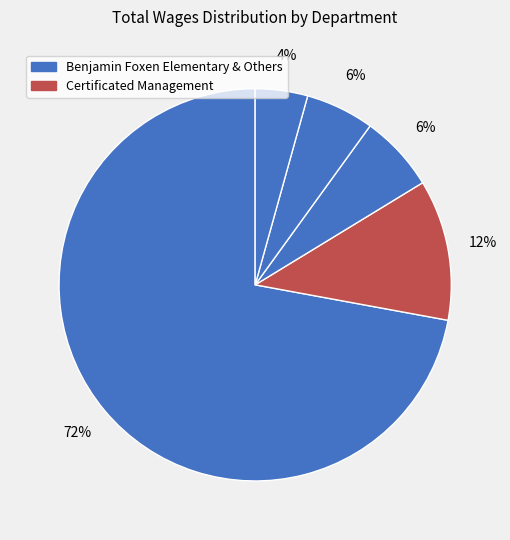

How many slices are in this pie chart?

5